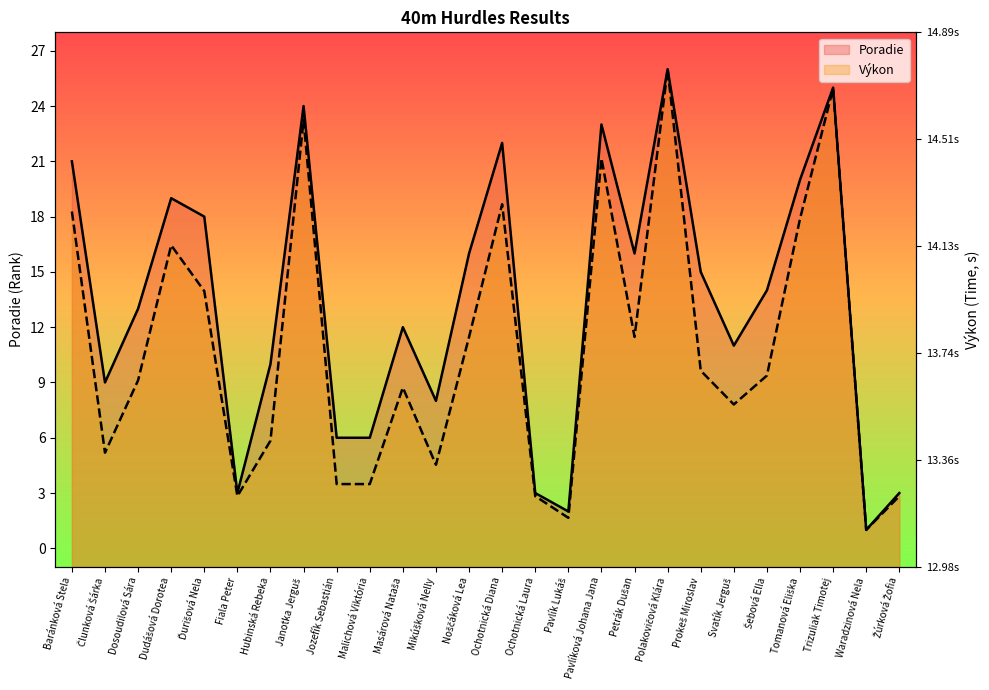

What is the total value across all series at Žúrková Žofia?

5.8